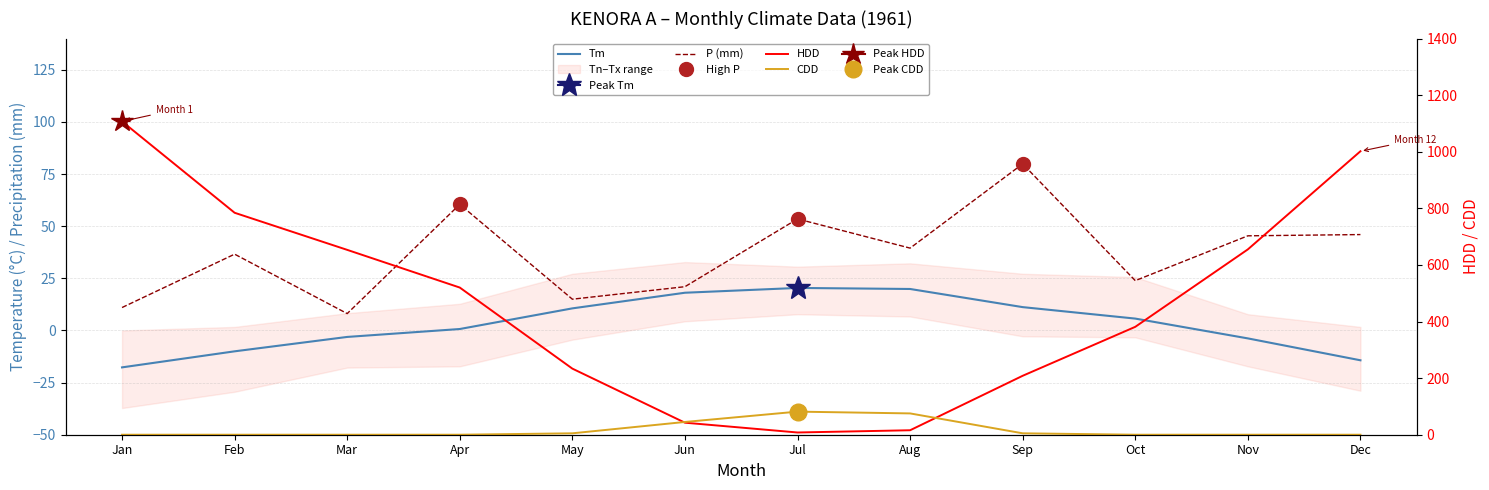

How many interior local valleys does the P (mm) series have?

4